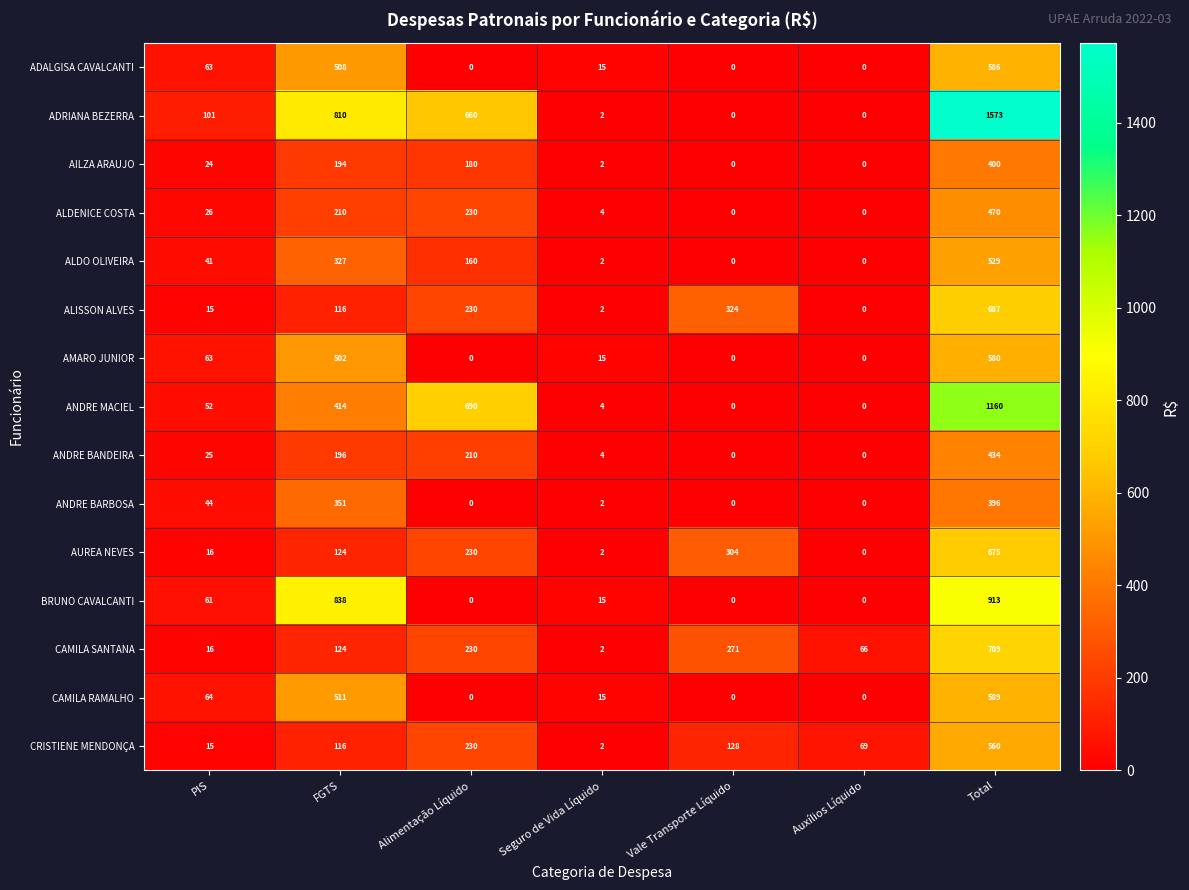

Where is CAMILA RAMALHO nearest to the value 294?

FGTS